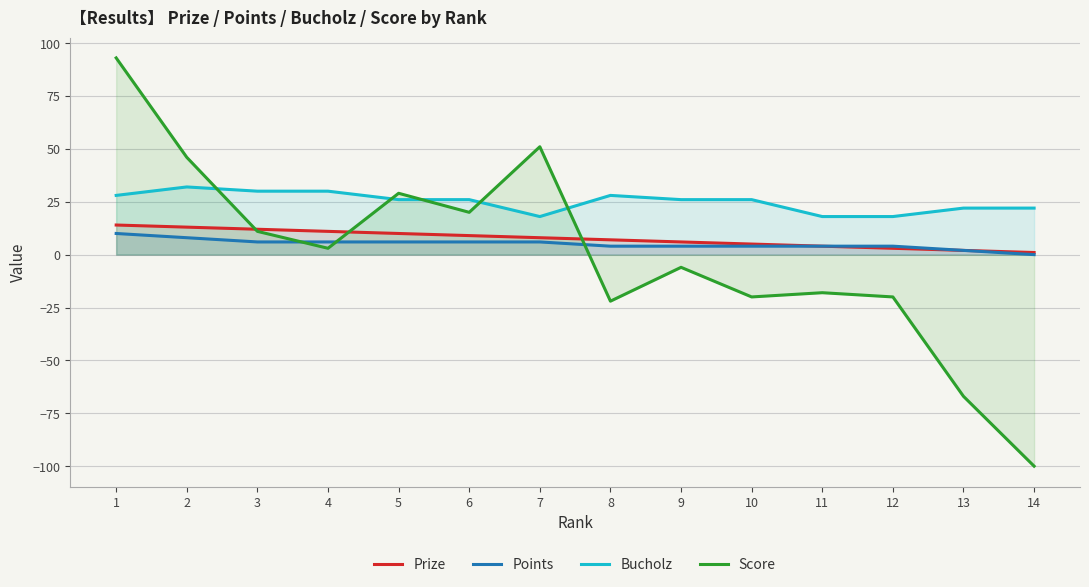

Where is the first local maximum for Score?

5